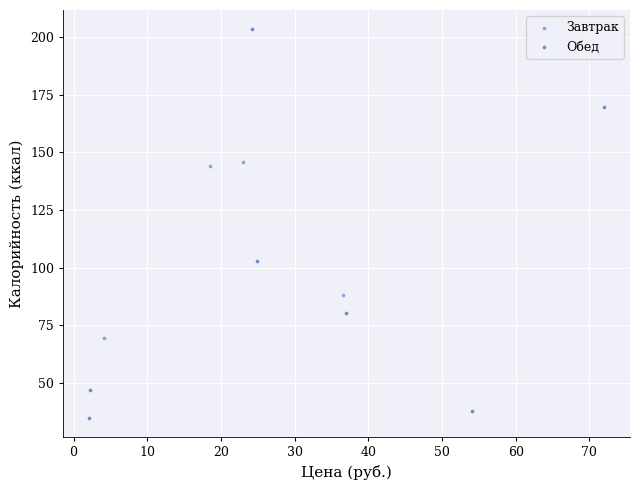

Which series reaches the minimum Y coordinate?

Обед